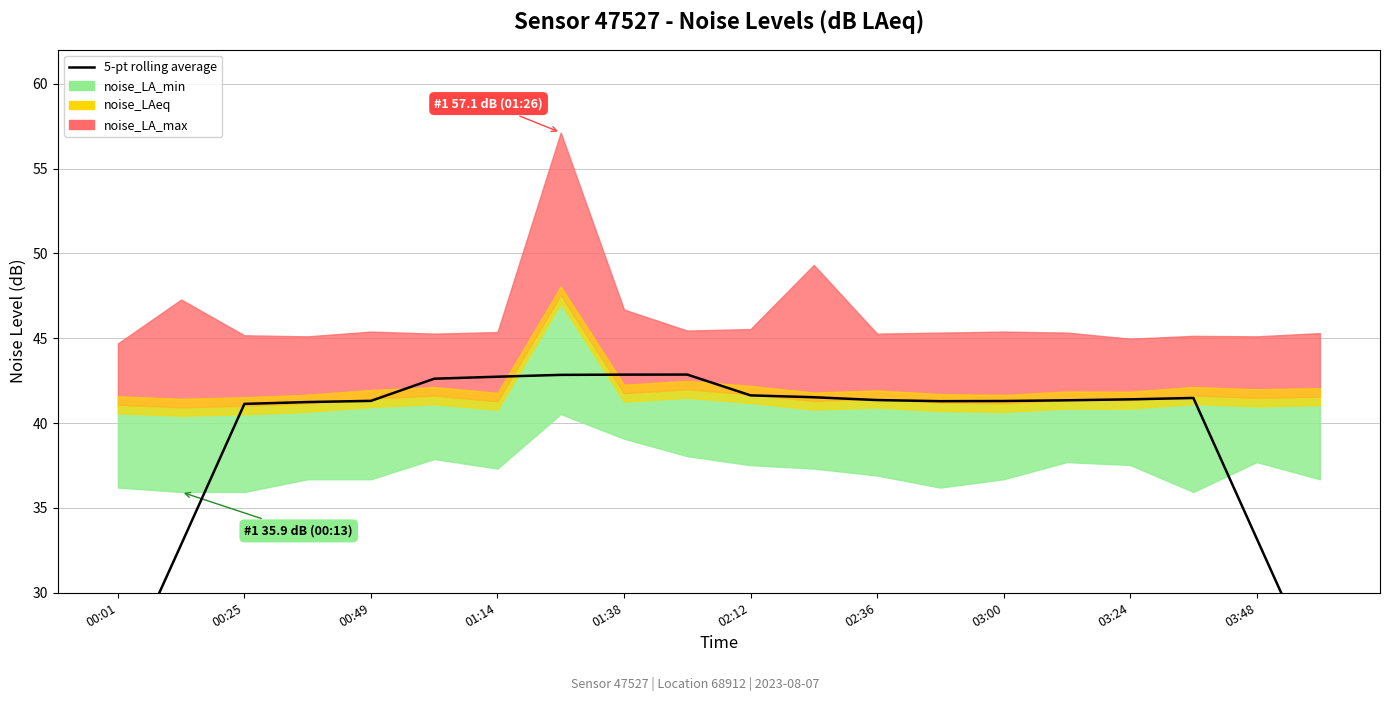

What is the difference between the maximum and minimum values?

18.3